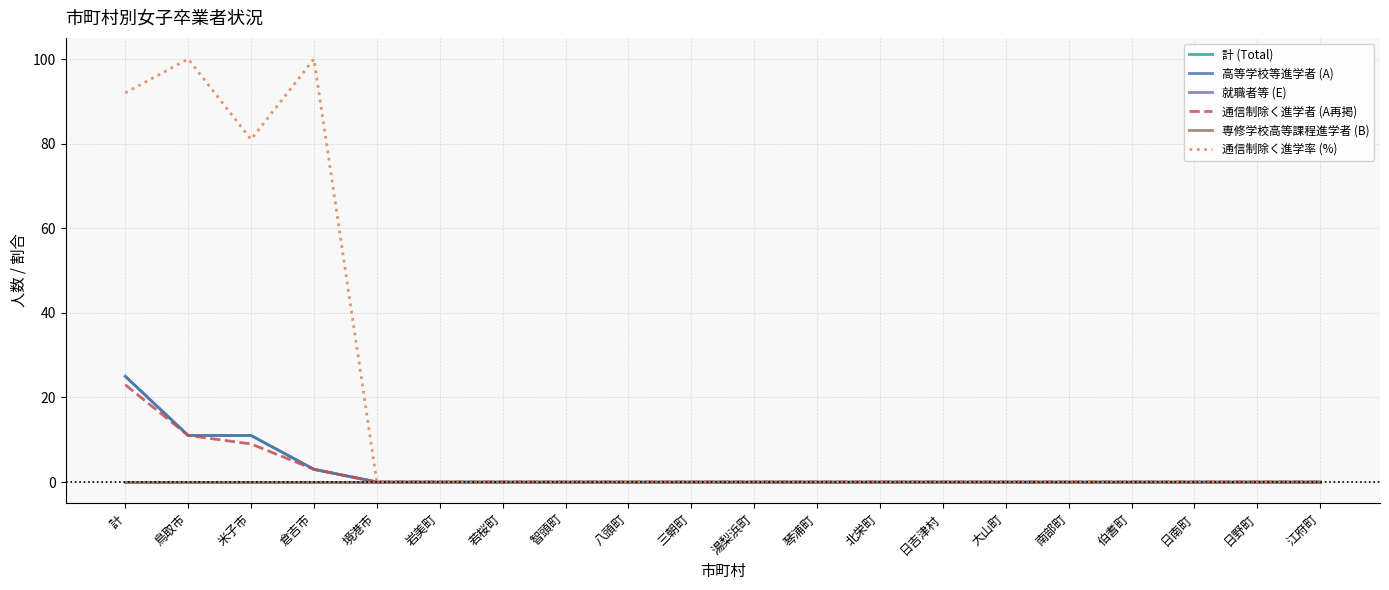

What is the label of the 8th point from the left?

智頭町